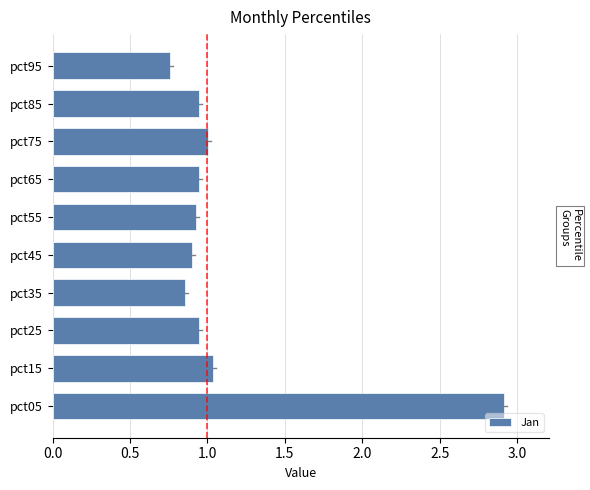

True or false: the data shows 0.6 at pct25.

False